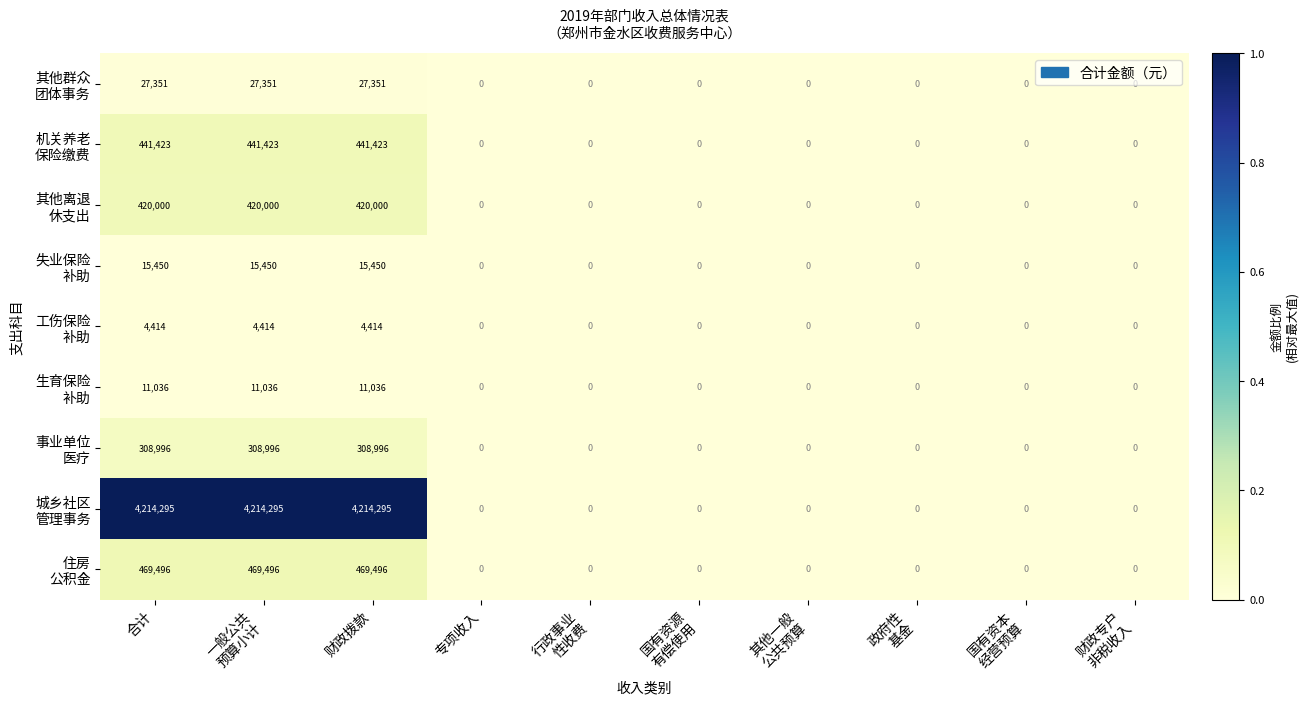

What is the total value across all series at 合计?

5912461